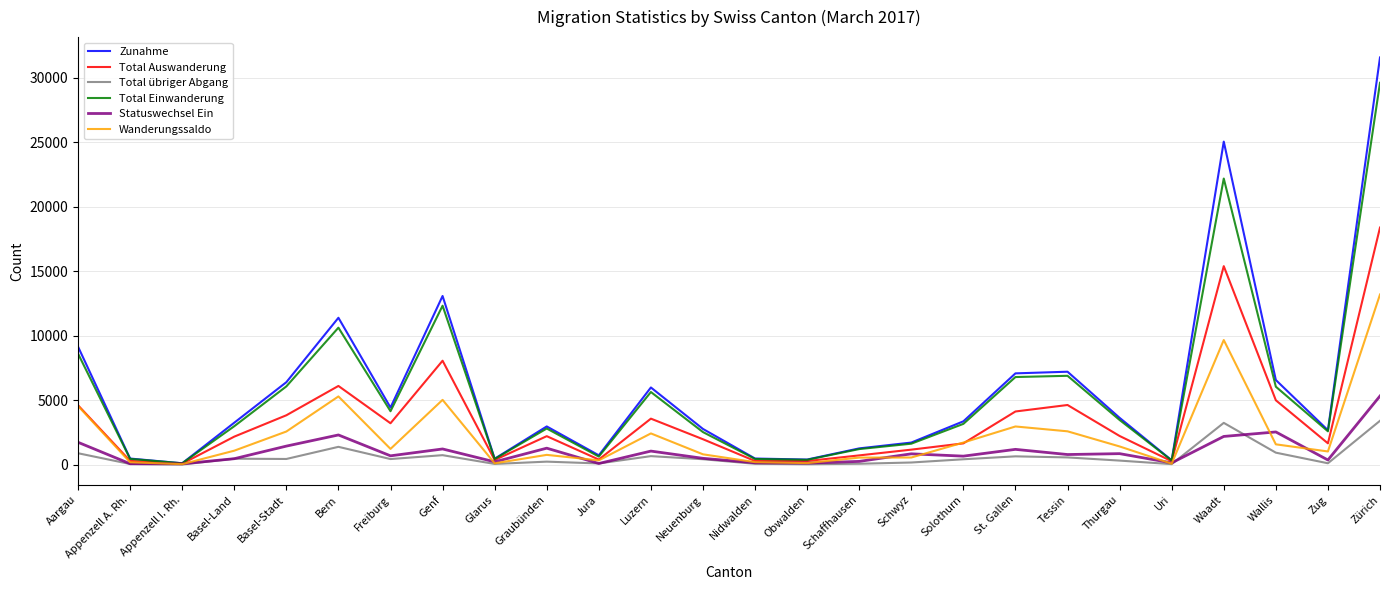

Which series has the largest total across all categories?

Zunahme